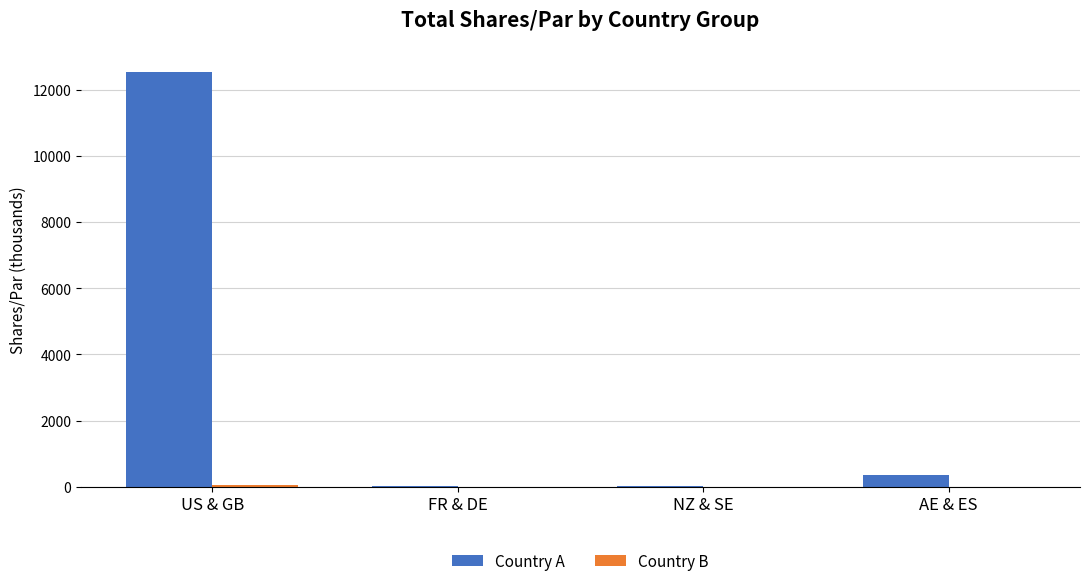

How many data points does each series have?

4